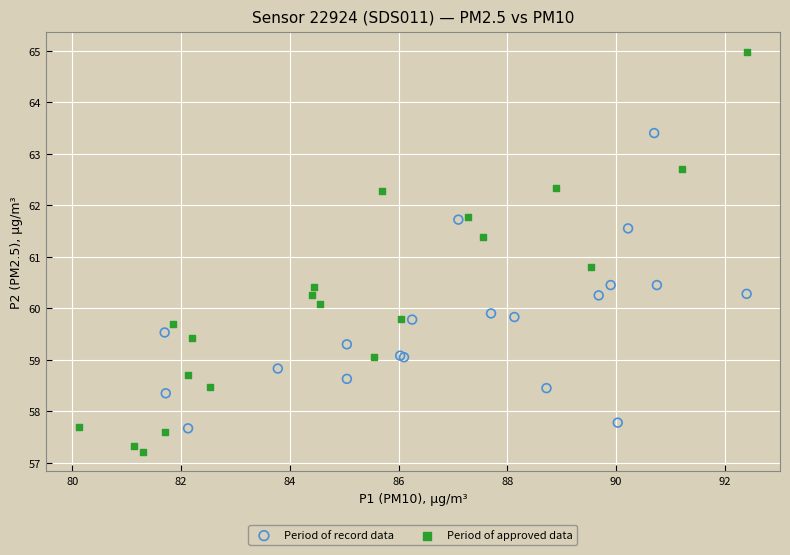

What are all the series names shown in the legend?

Period of record data, Period of approved data